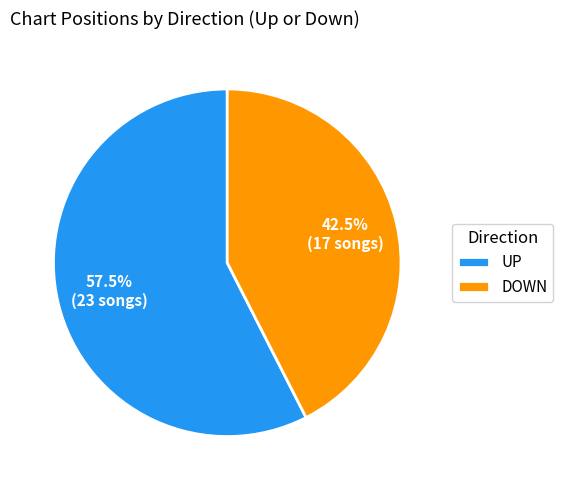

Is UP the majority of the pie?

Yes